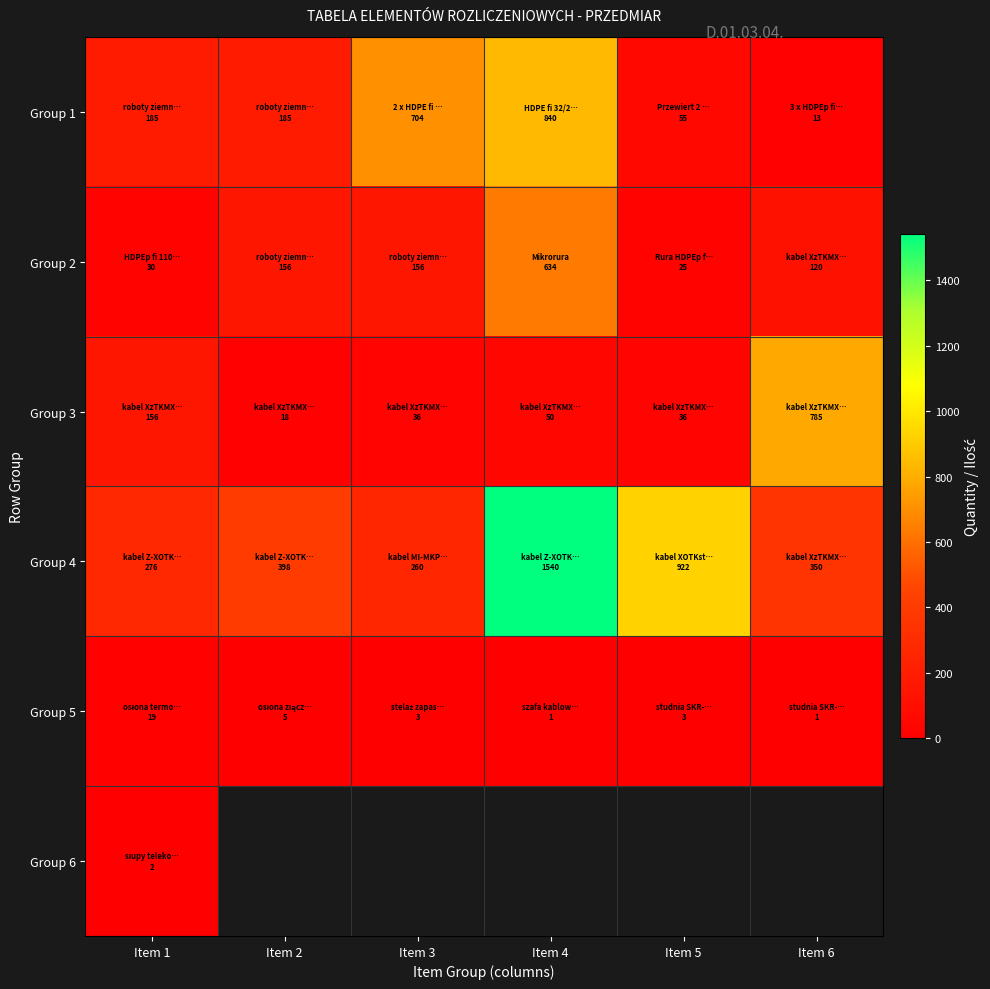

What is the difference between the maximum and second lowest values in the Group 4 series?

1264.0